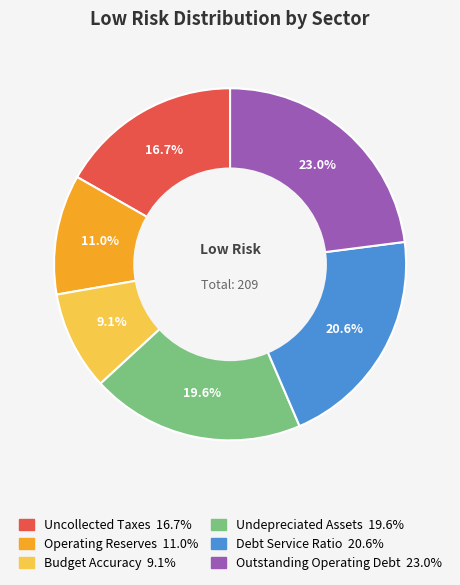

Is there a majority slice in this chart?

No